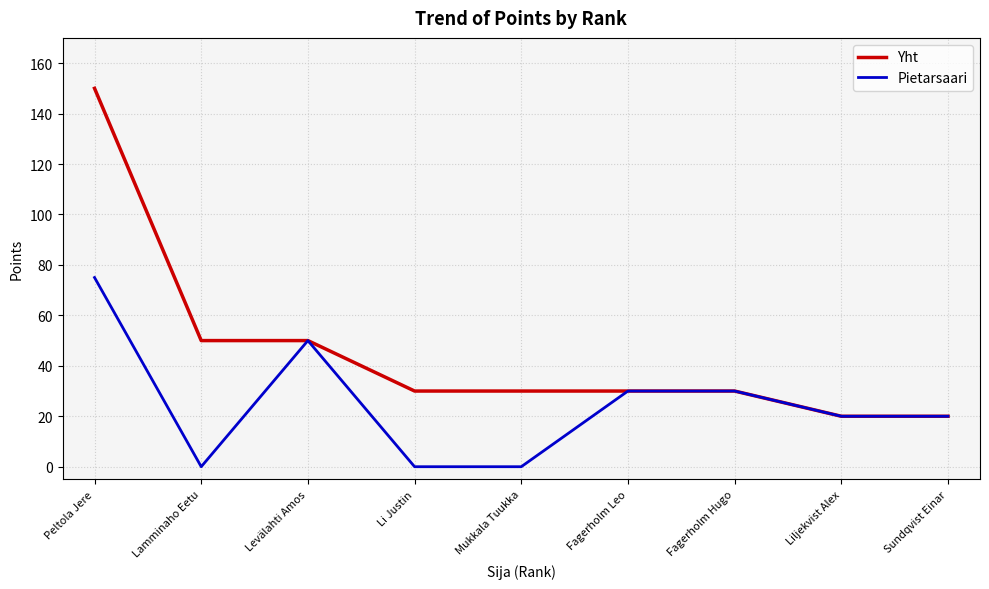

How many distinct data groups are displayed?

2